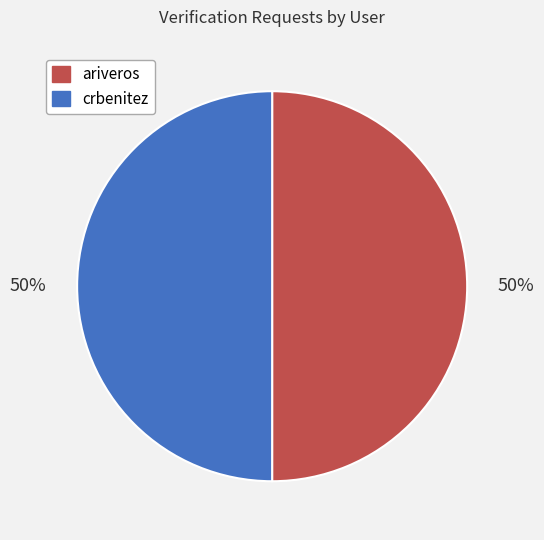

How many segments does this pie chart have?

2